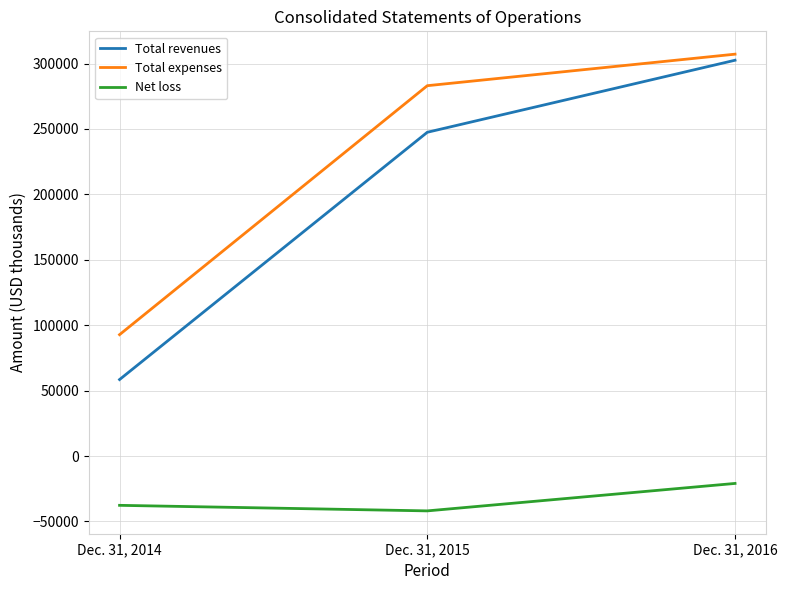

Rank the categories by Net loss value from highest to lowest.

Dec. 31, 2016, Dec. 31, 2014, Dec. 31, 2015